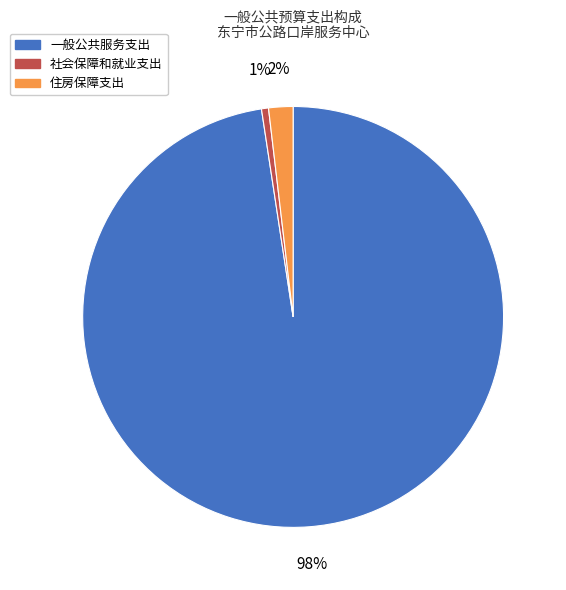

To the nearest percent, what portion does 社会保障和就业支出 represent?

1%